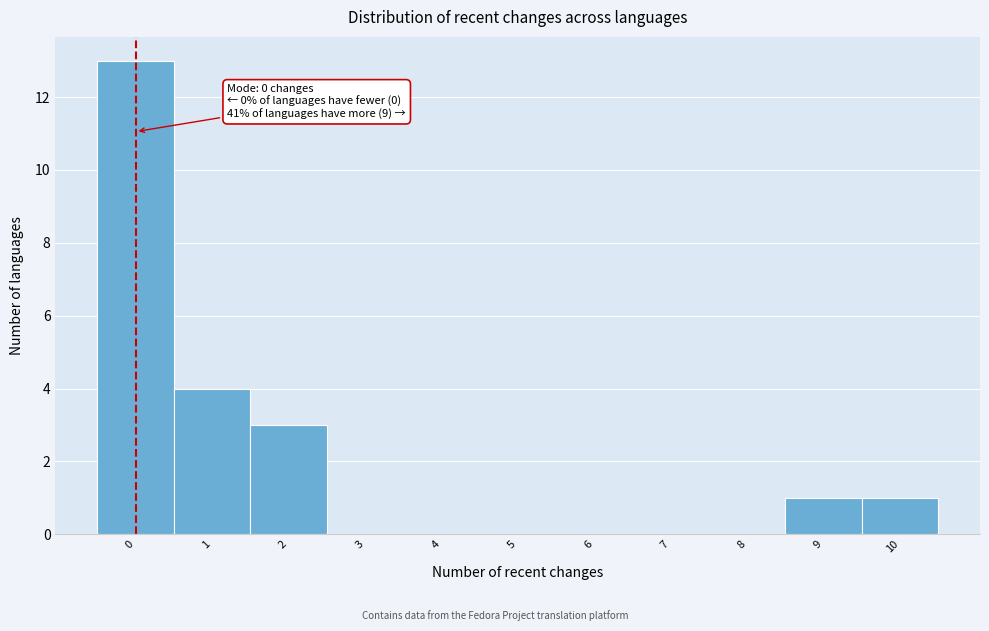

Over which range of the x-axis is the bar tallest?

-0.5 to 0.5